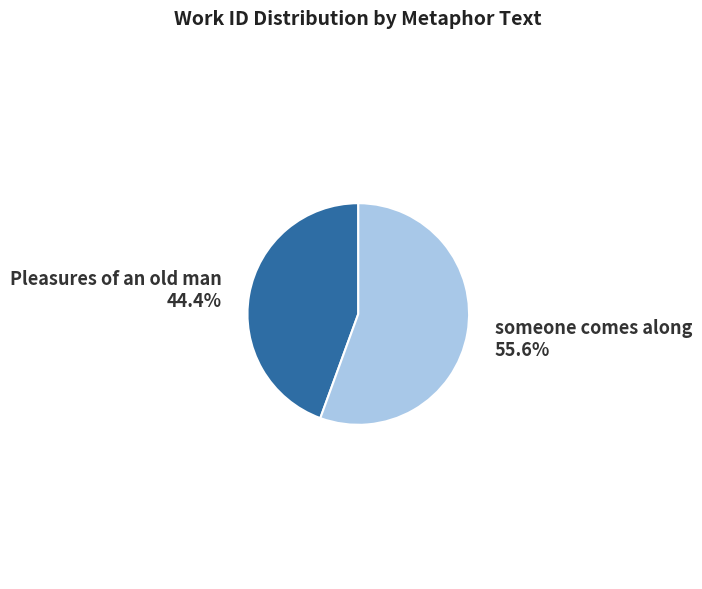

Is it true that Pleasures of an old man is 31% of the pie?

False